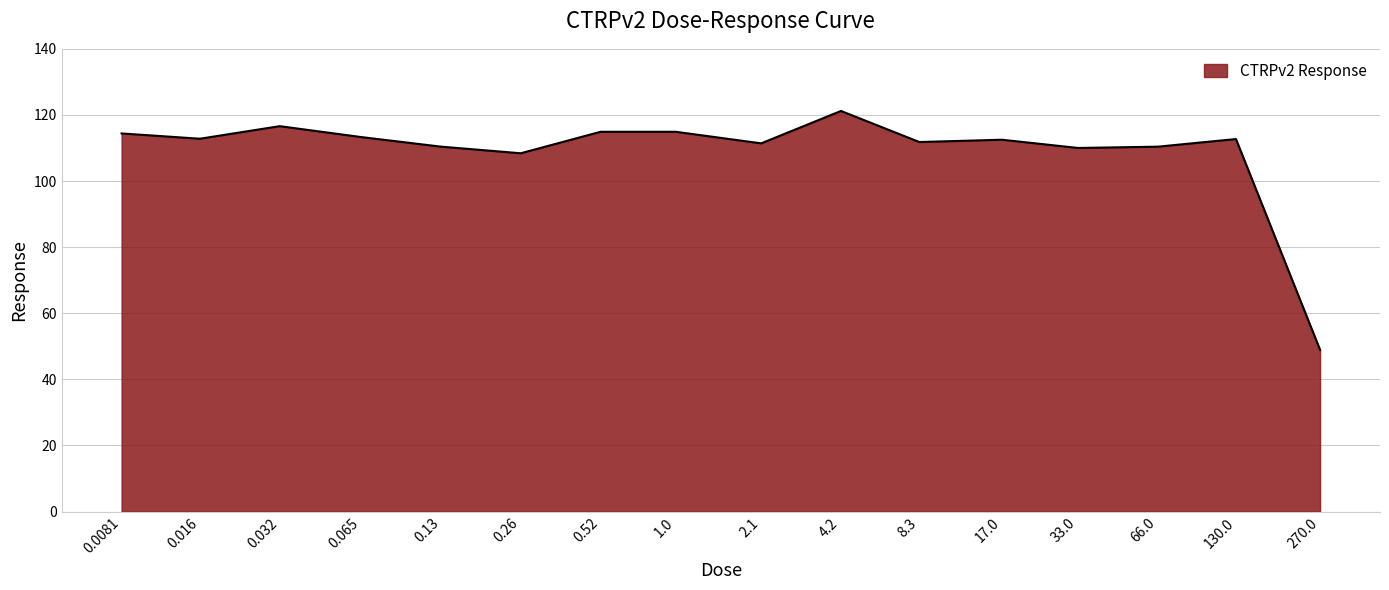

What is the maximum value shown in the chart?

121.2